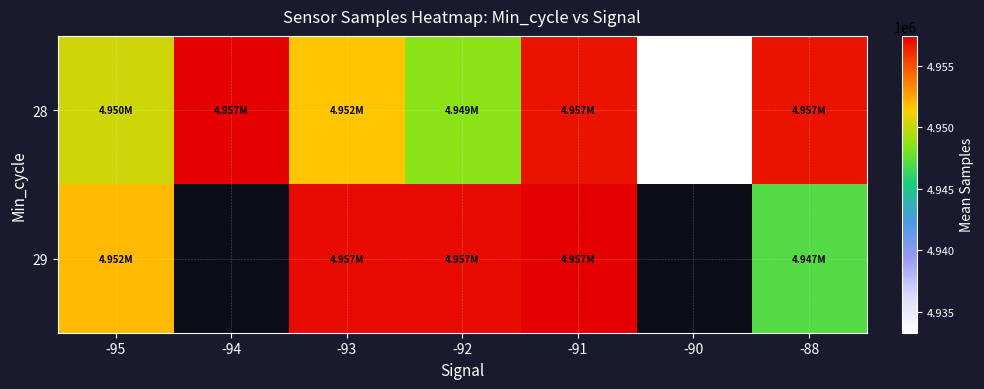

At how many categories does at least one series exceed 4954001?

5